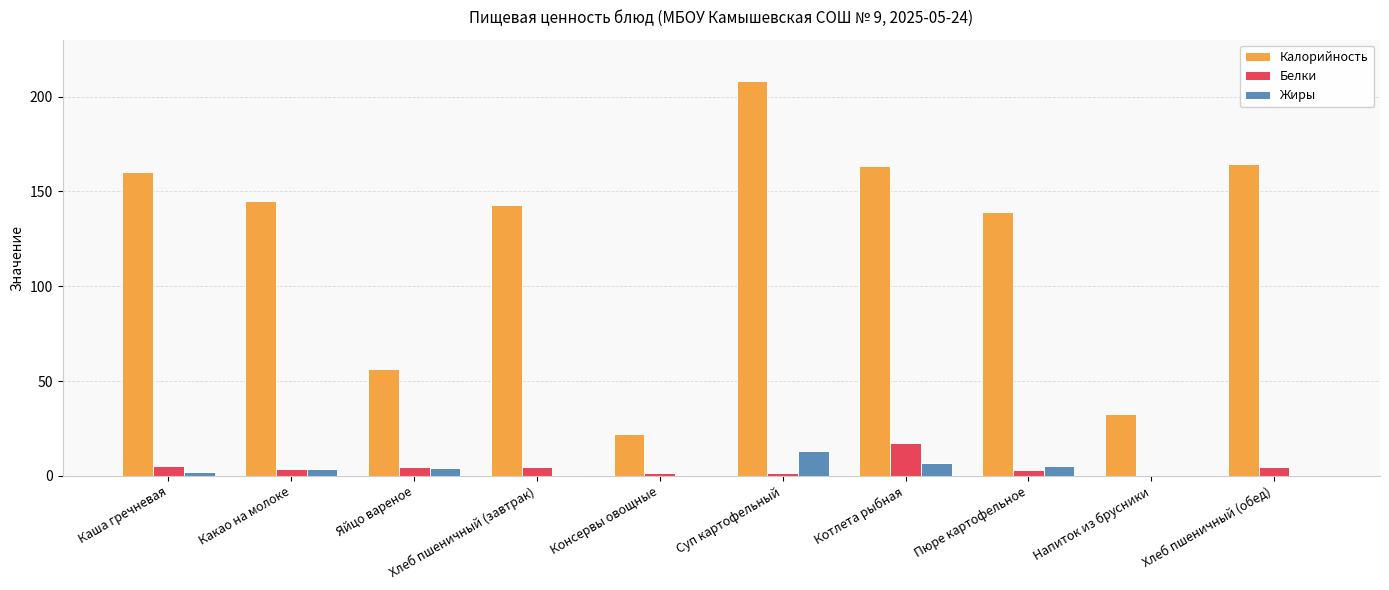

What is the sum of all Калорийность values?

1235.2